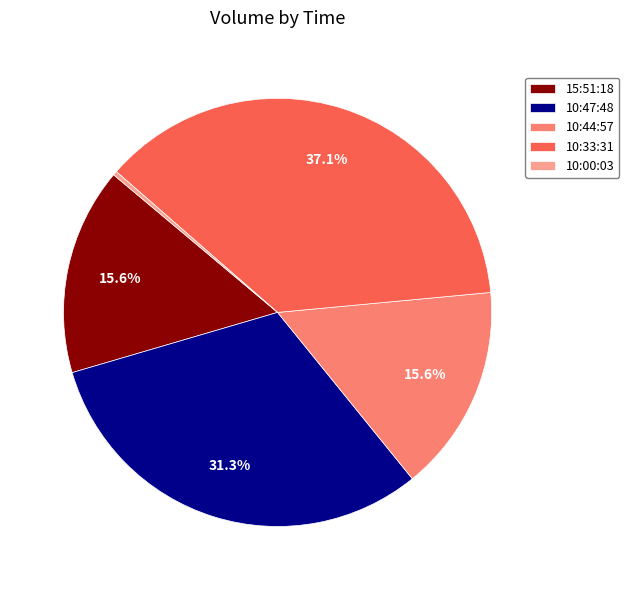

What is the smallest slice in the pie chart?

10:00:03